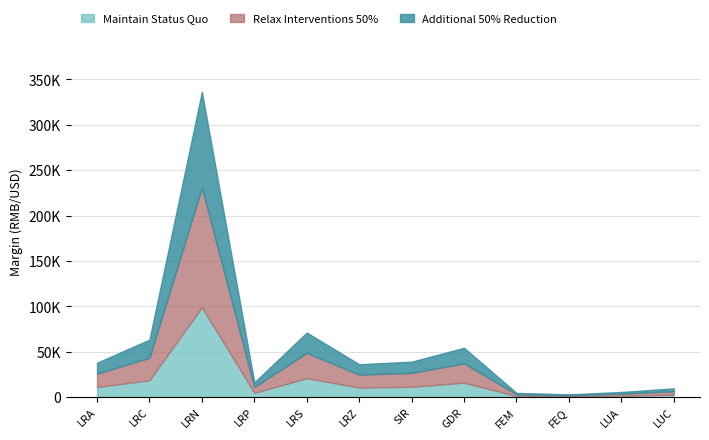

What is the greatest value displayed?

131803